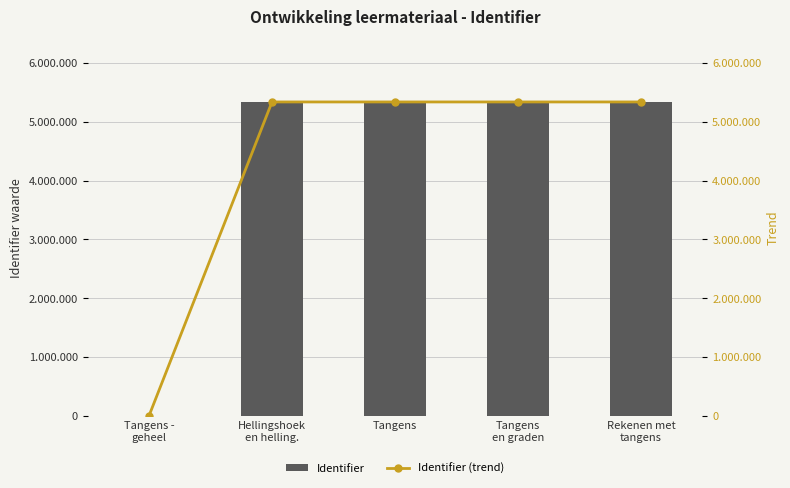

What is the average value of the Identifier series?

4269595